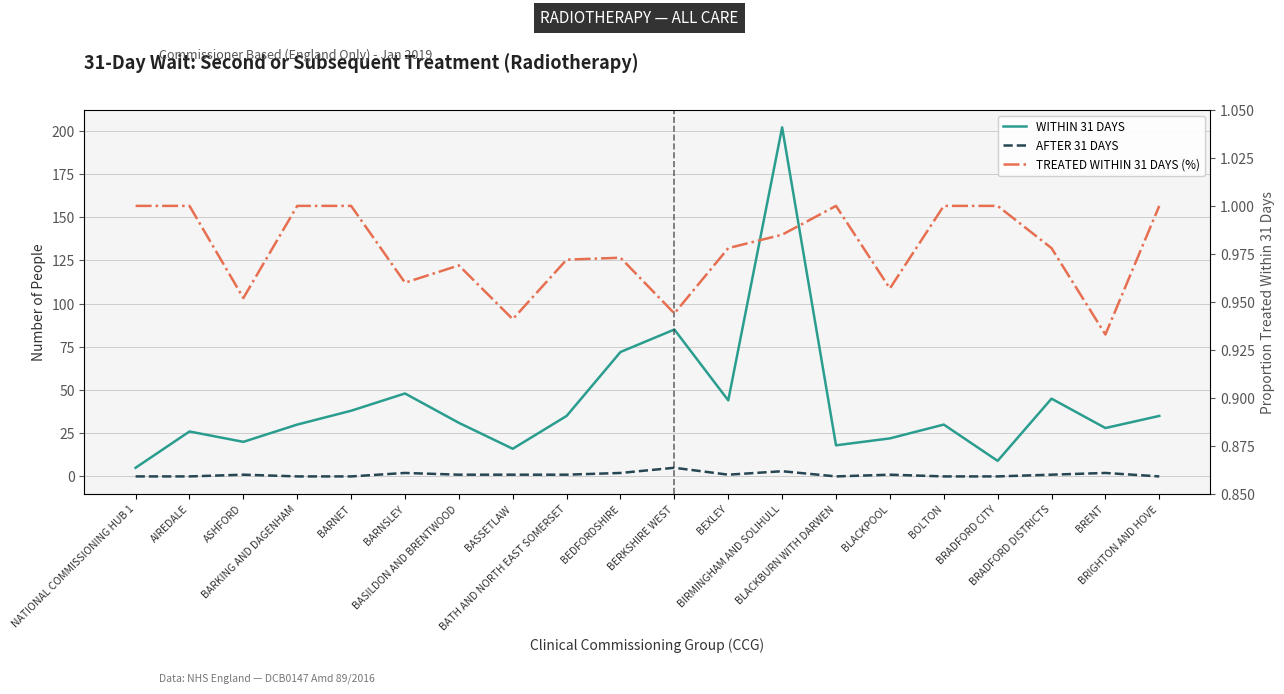

Rank the series at BOLTON from highest to lowest value.

WITHIN 31 DAYS, TREATED WITHIN 31 DAYS (%), AFTER 31 DAYS